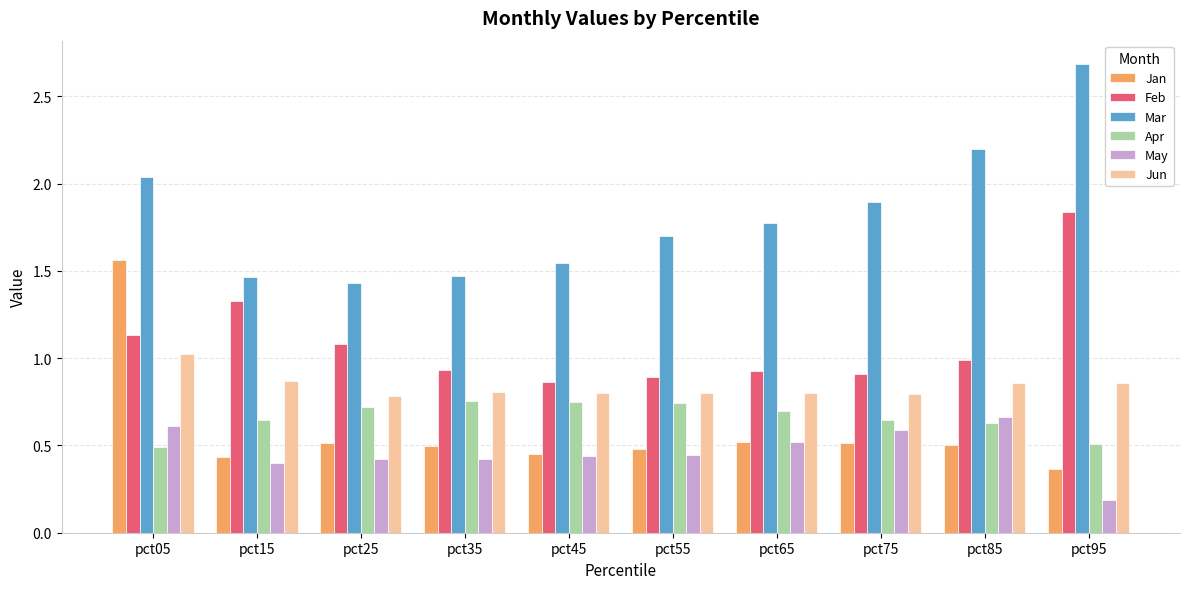

What are all the series names shown in the legend?

Jan, Feb, Mar, Apr, May, Jun